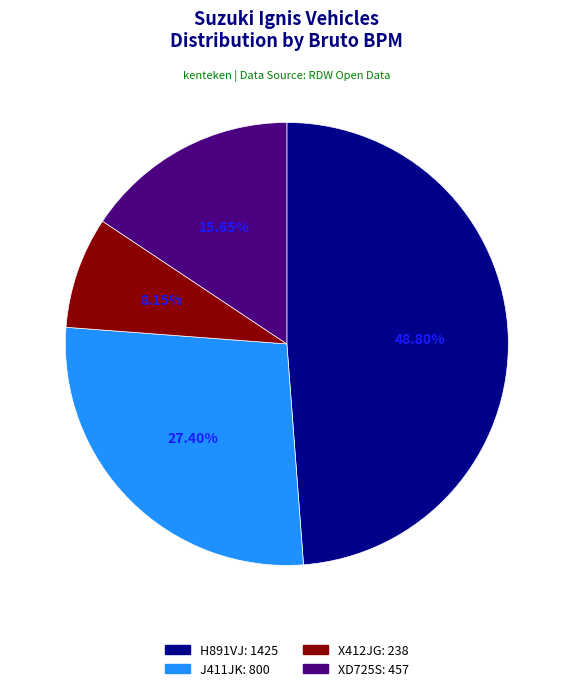

Which slice is the smallest?

X412JG